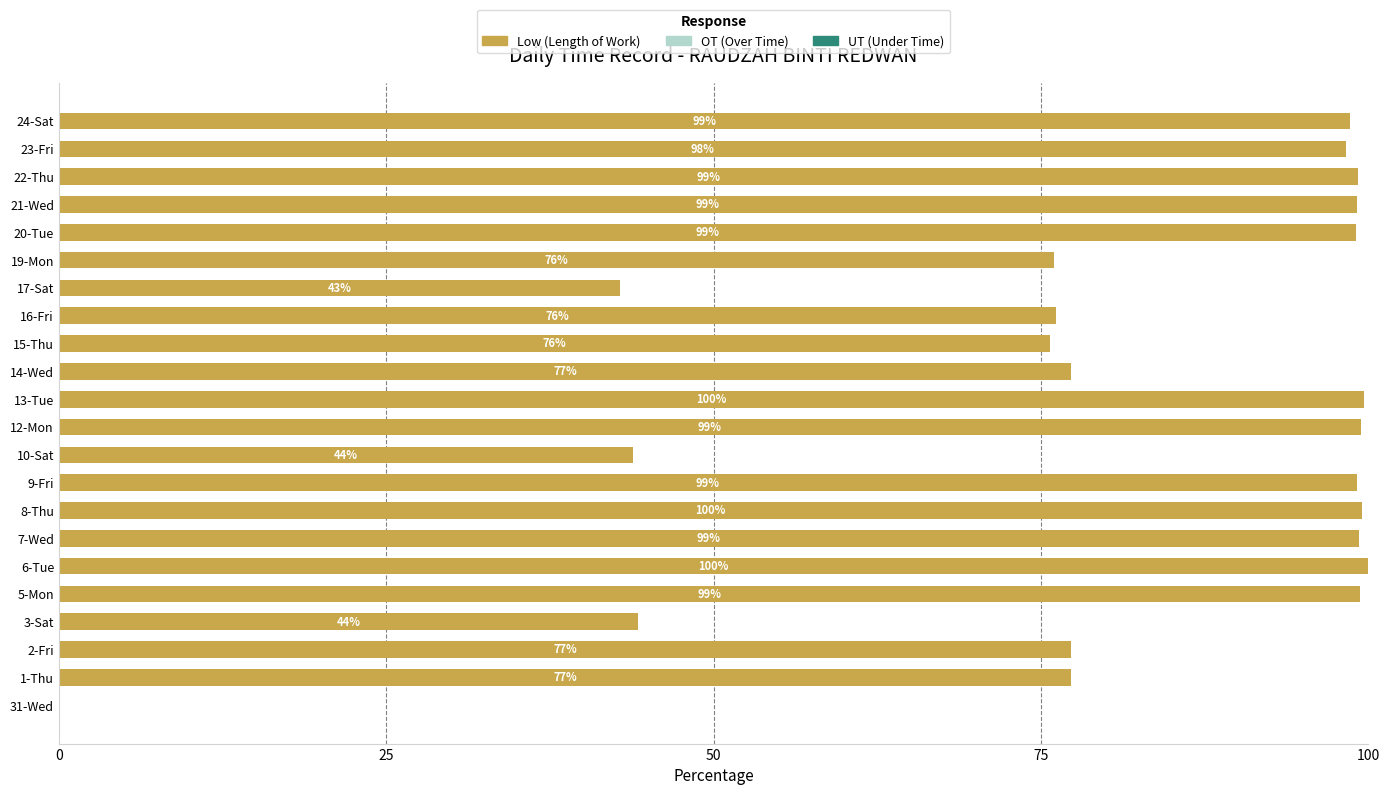

Count the number of data series in this chart.

1